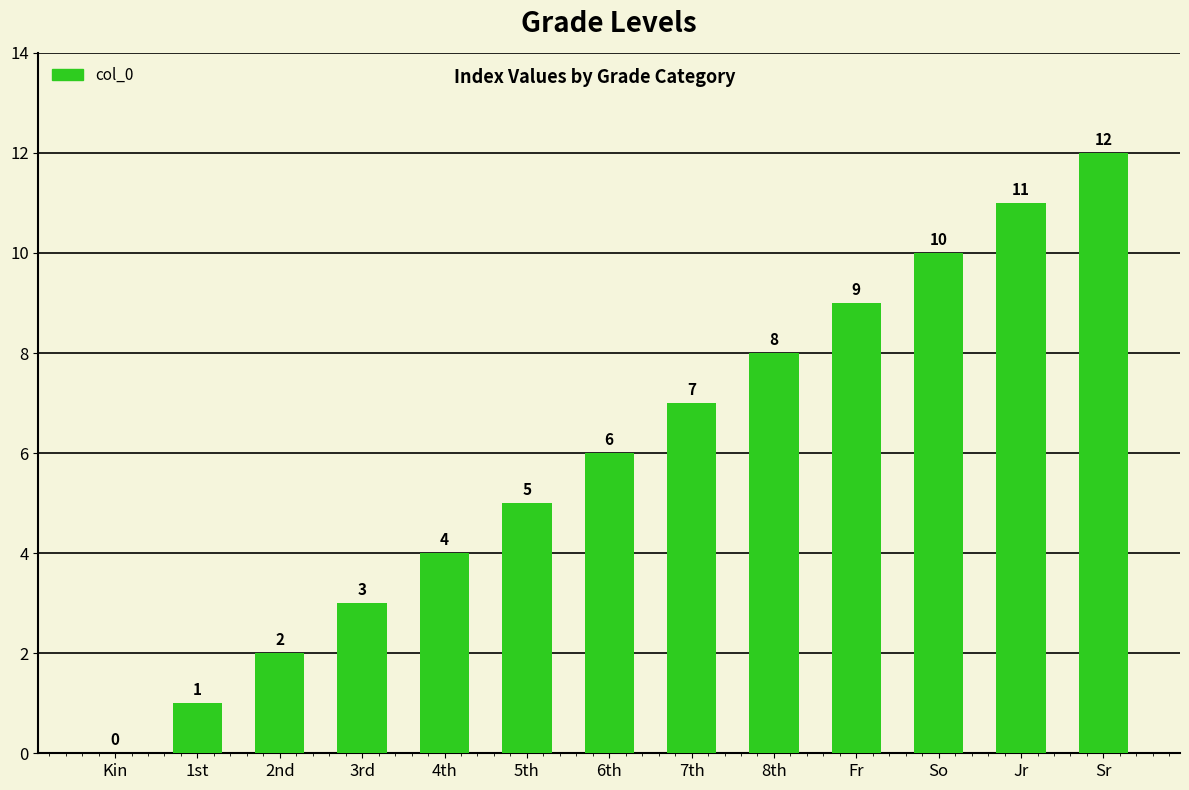

Reading right to left, what are all the values shown in this chart?

Sr=12	Jr=11	So=10	Fr=9	8th=8	7th=7	6th=6	5th=5	4th=4	3rd=3	2nd=2	1st=1	Kin=0